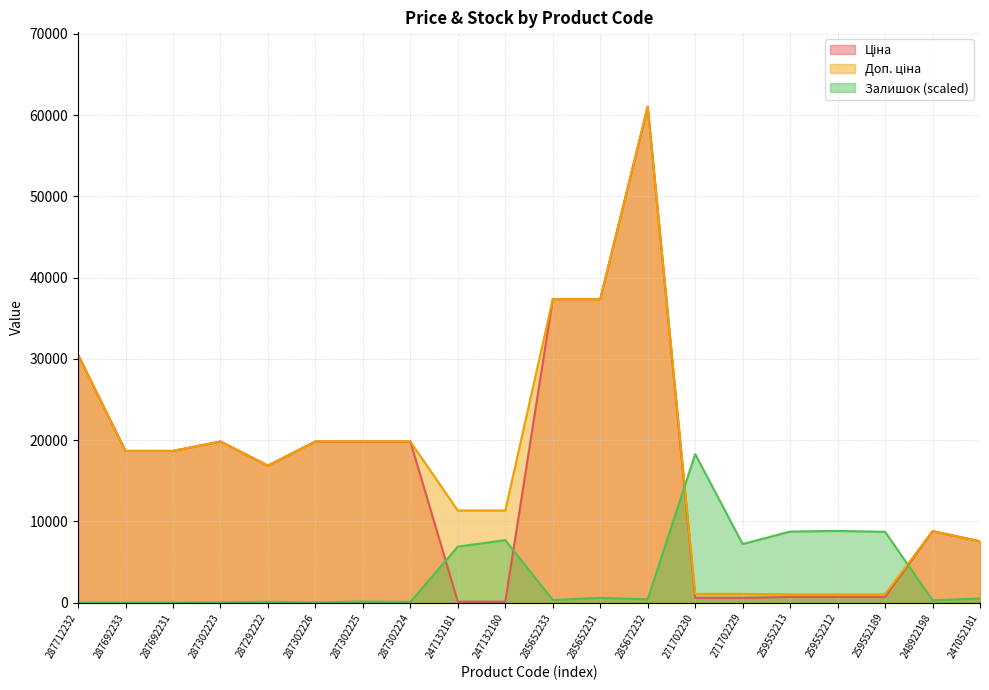

True or false: Доп. ціна has a value of 1798.2 at 259552212.

False